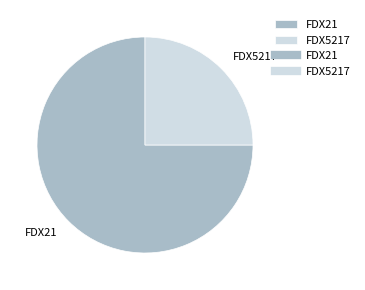

Between FDX5217 and FDX21, which is larger?

FDX21